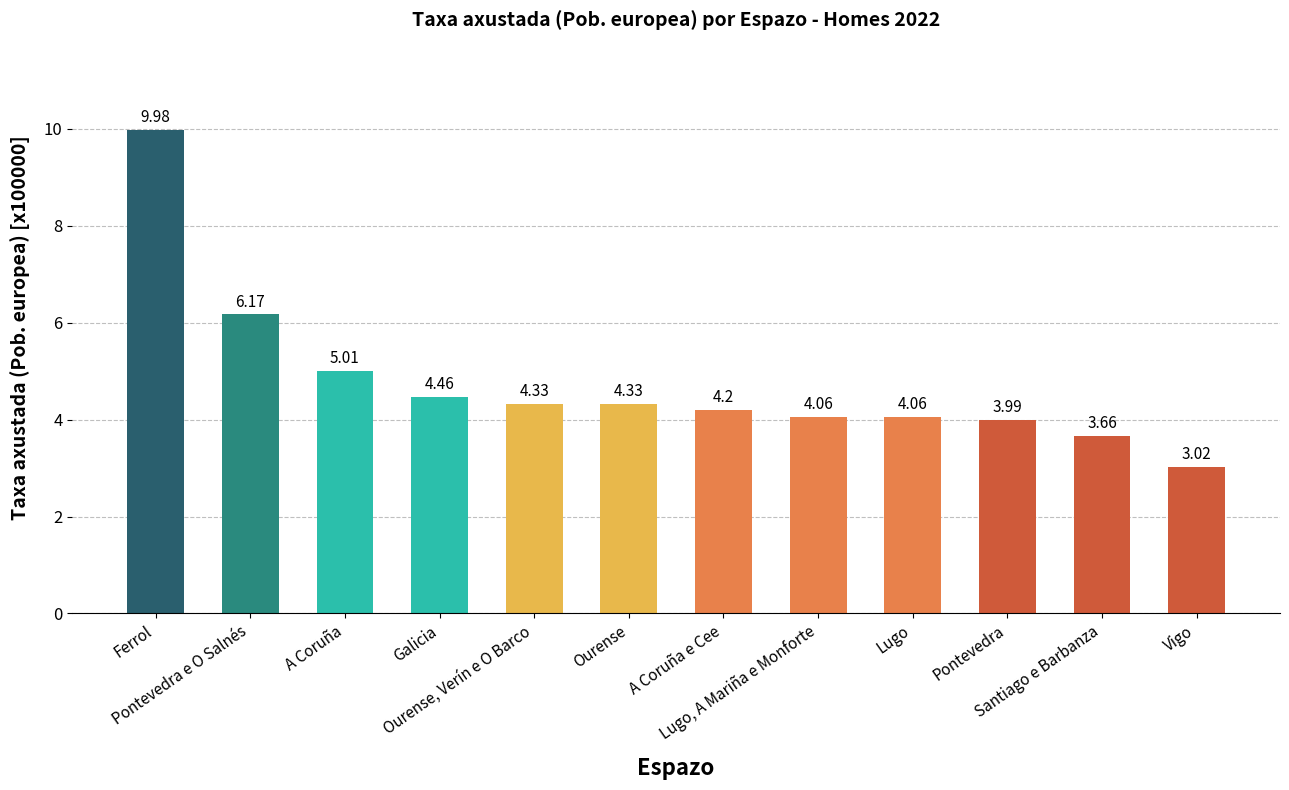

What is the difference between the maximum and minimum values?

7.0